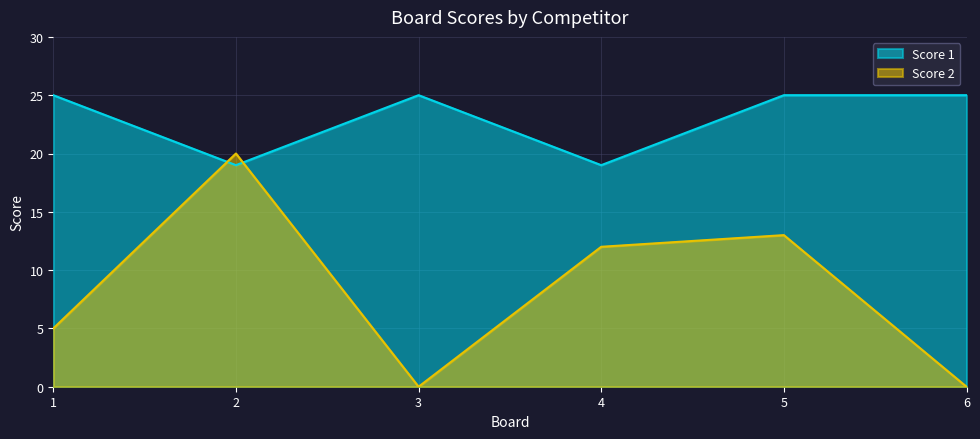

Count the Score 1 values in the range 19 to 25.

6